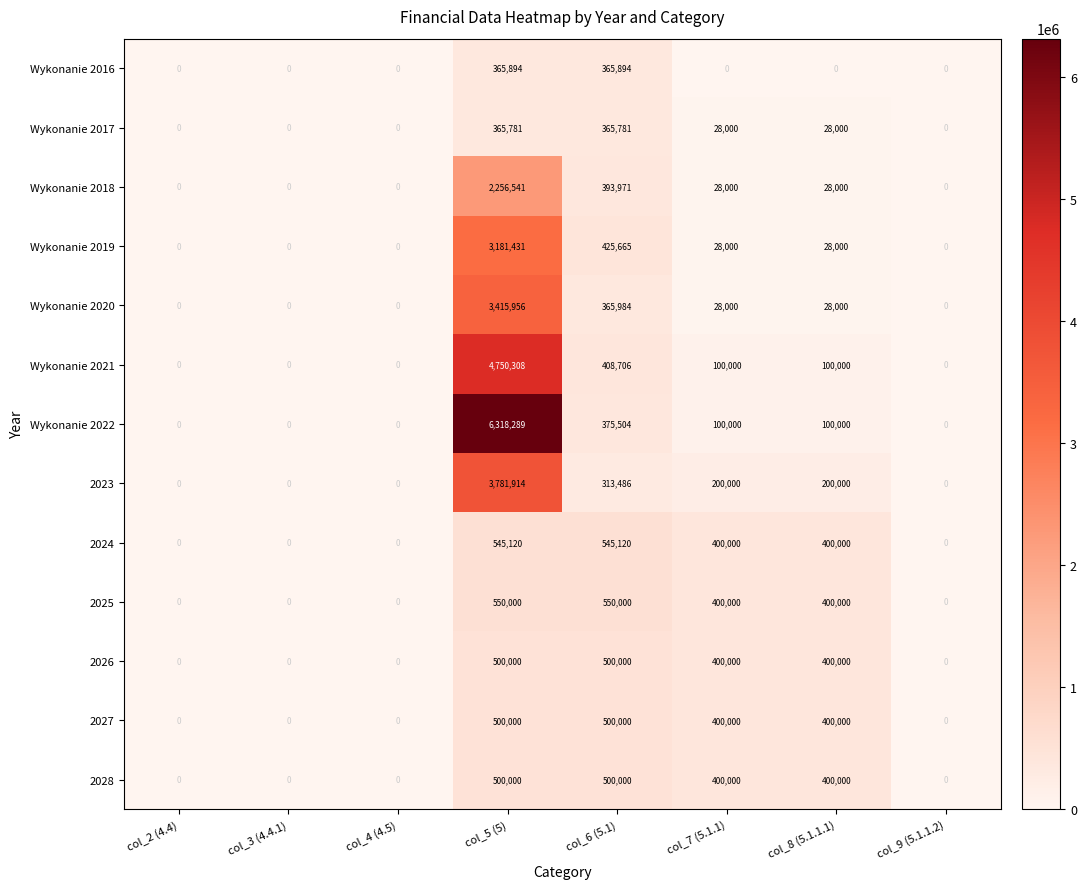

What is the difference between the maximum and minimum values in the 2025 series?

550000